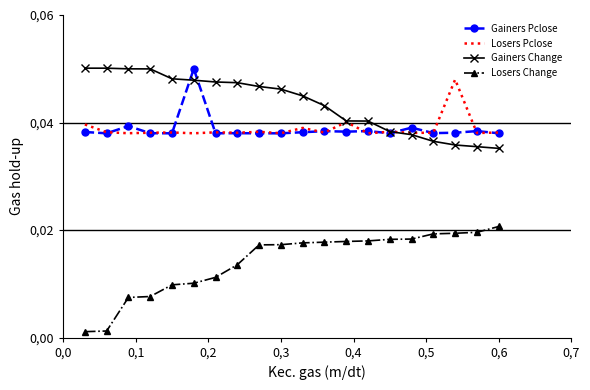

Reading left to right, list all the values displayed in this chart.

Gainers Pclose: 0.0	0.0	0.0	0.0	0.0	0.0	0.0	0.0	0.0	0.0	0.0	0.0	0.0	0.0	0.0	0.0	0.0	0.0	0.0	0.0
Losers Pclose: 0.0	0.0	0.0	0.0	0.0	0.0	0.0	0.0	0.0	0.0	0.0	0.0	0.0	0.0	0.0	0.0	0.0	0.0	0.0	0.0
Gainers Change: 0.1	0.1	0.0	0.0	0.0	0.0	0.0	0.0	0.0	0.0	0.0	0.0	0.0	0.0	0.0	0.0	0.0	0.0	0.0	0.0
Losers Change: 0.0	0.0	0.0	0.0	0.0	0.0	0.0	0.0	0.0	0.0	0.0	0.0	0.0	0.0	0.0	0.0	0.0	0.0	0.0	0.0